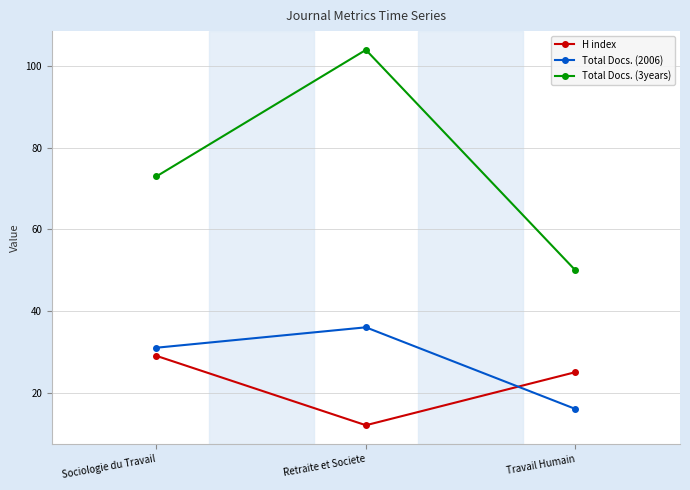

What is the difference between the Total Docs. (3years) values at Sociologie du Travail and Travail Humain?

23